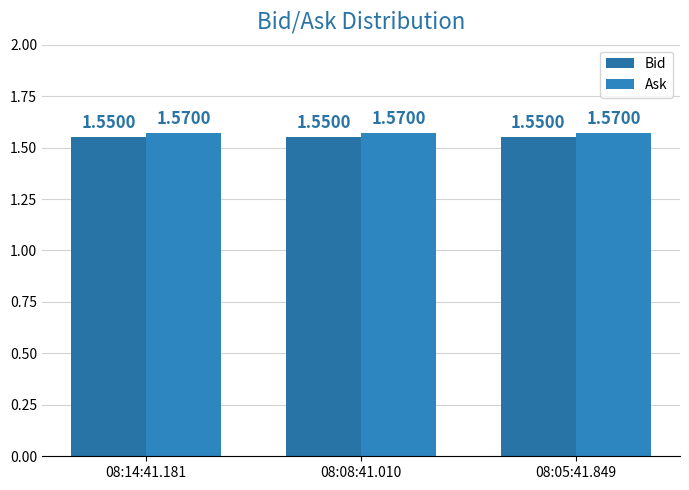

At 08:08:41.010, list the series in order from largest to smallest.

Ask, Bid